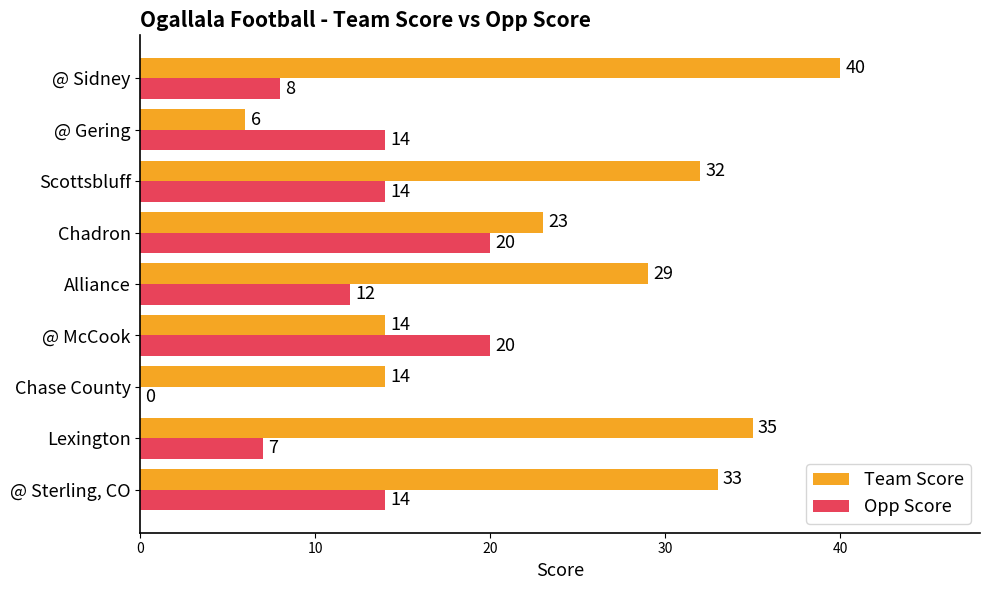

Where is Team Score nearest to the value 23?

Chadron